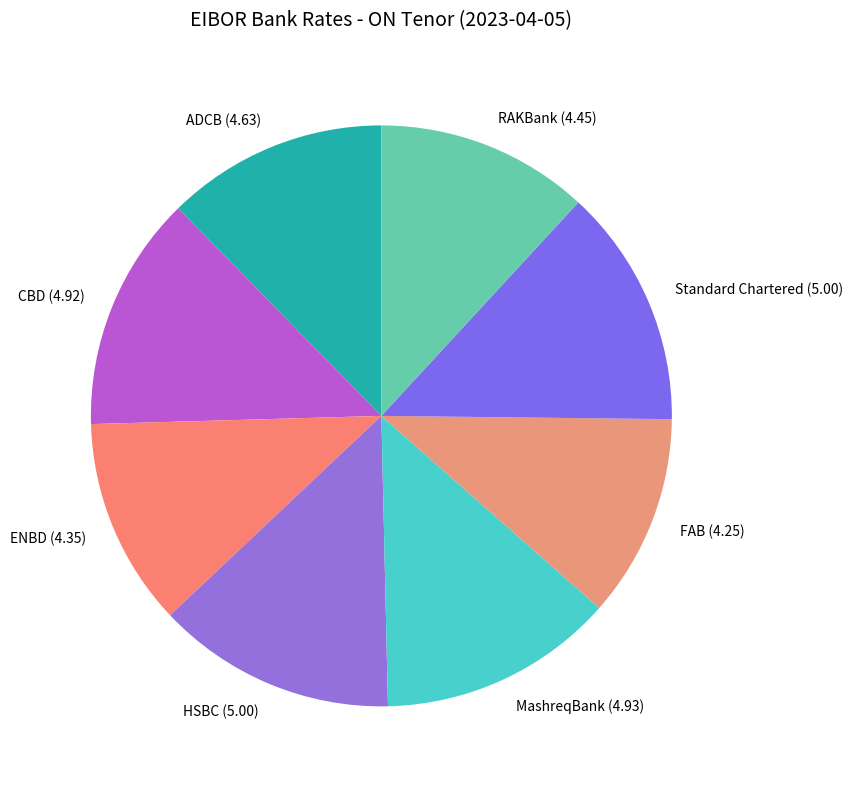

Combined, do RAKBank and CBD account for over 50%?

No